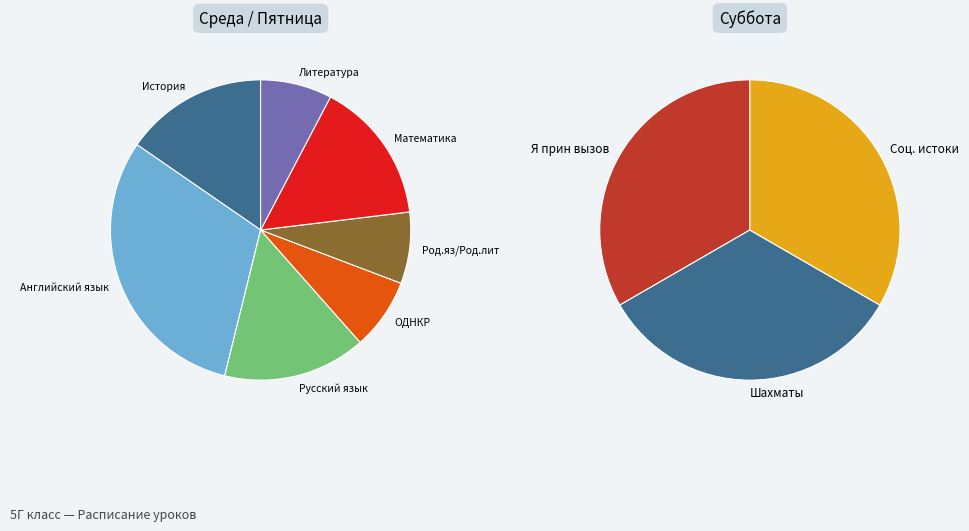

Does Шахматы account for over 50% of the chart?

No